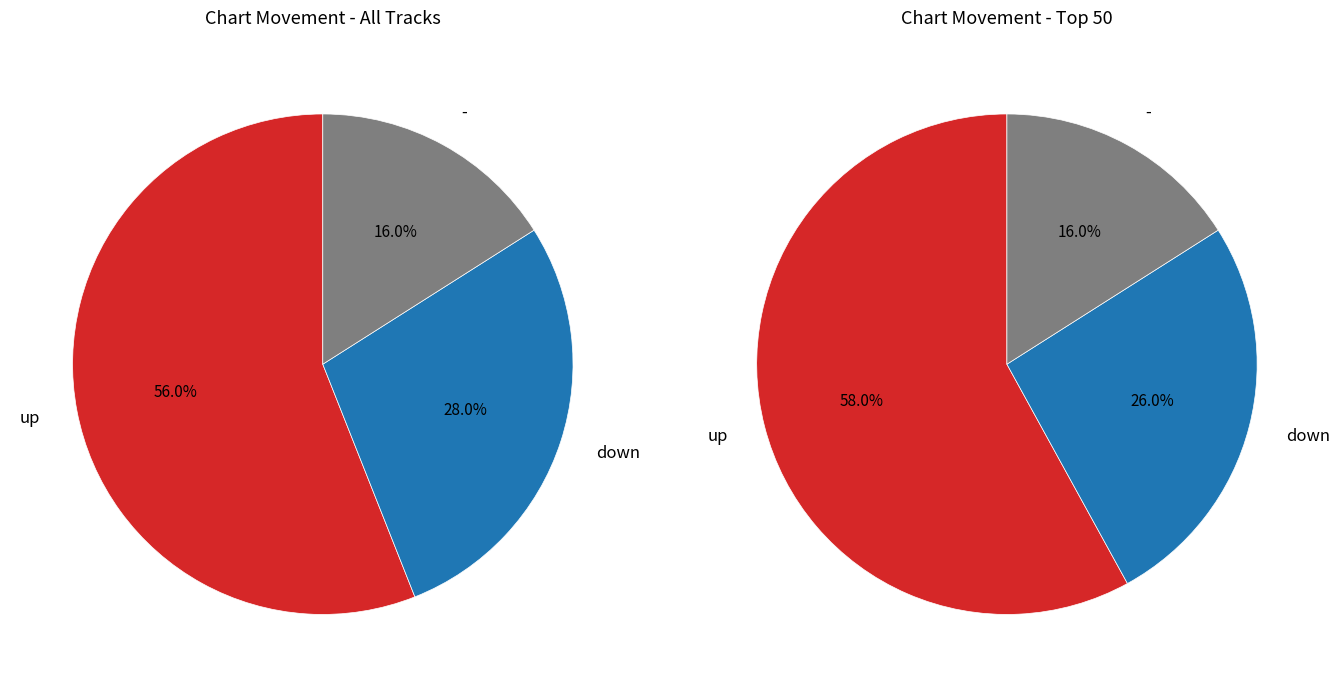

What is the majority slice?

up